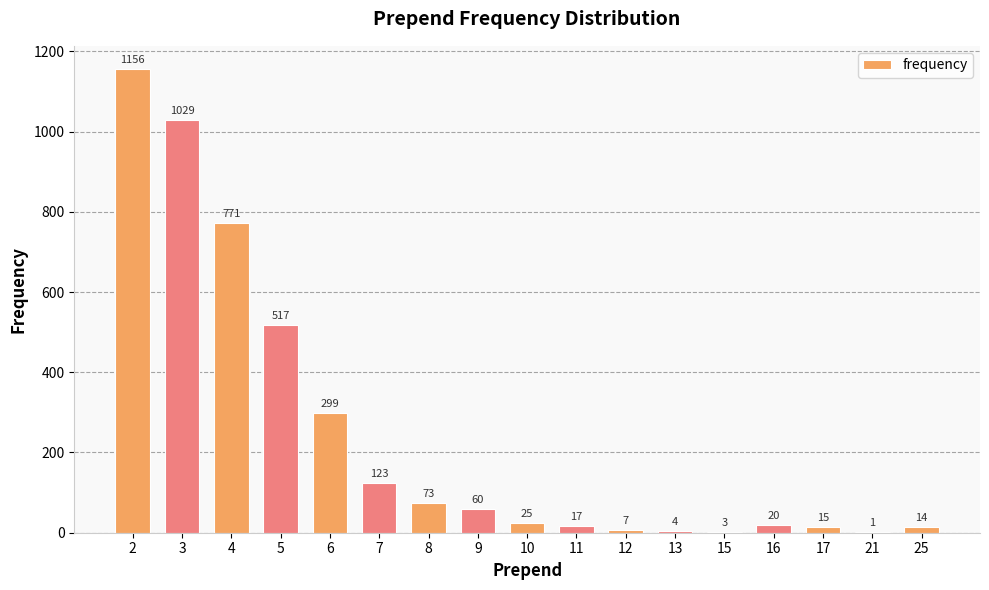

Between 5 and 13, which is larger?

5